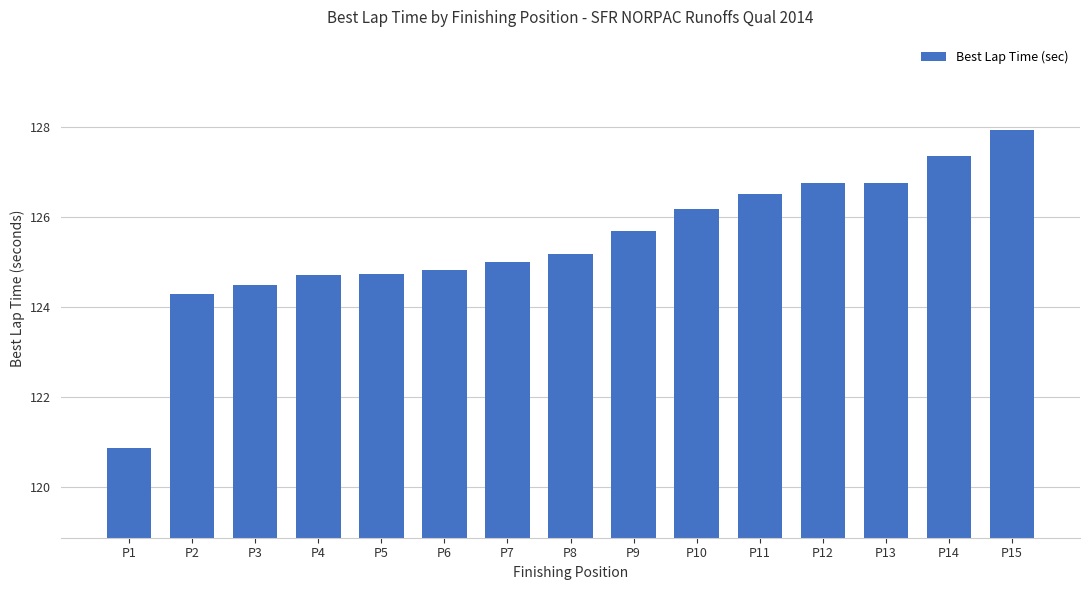

What is the ratio of the value at P7 to the value at P9?

1.0